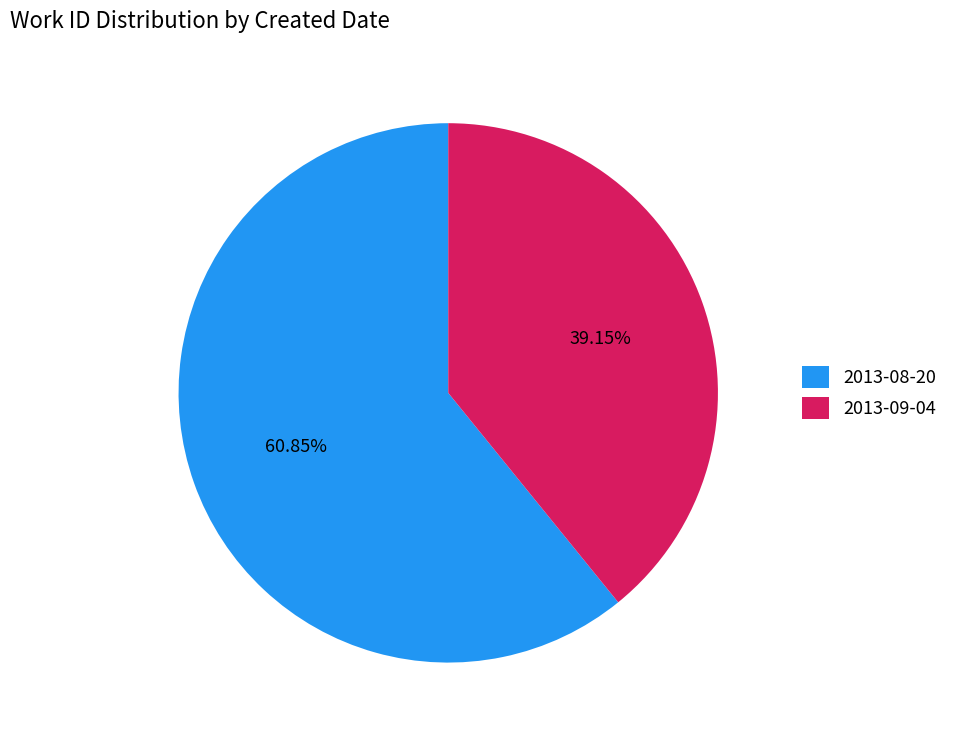

What percentage is the 2013-08-20 slice, to the nearest percent?

61%